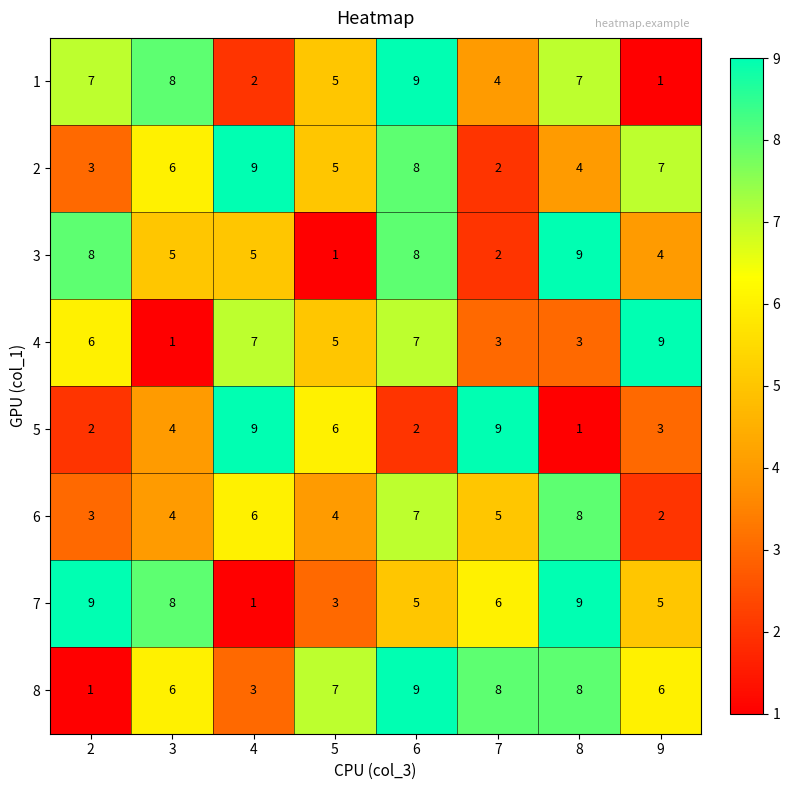

Which category has the highest value in the 4 series?

9